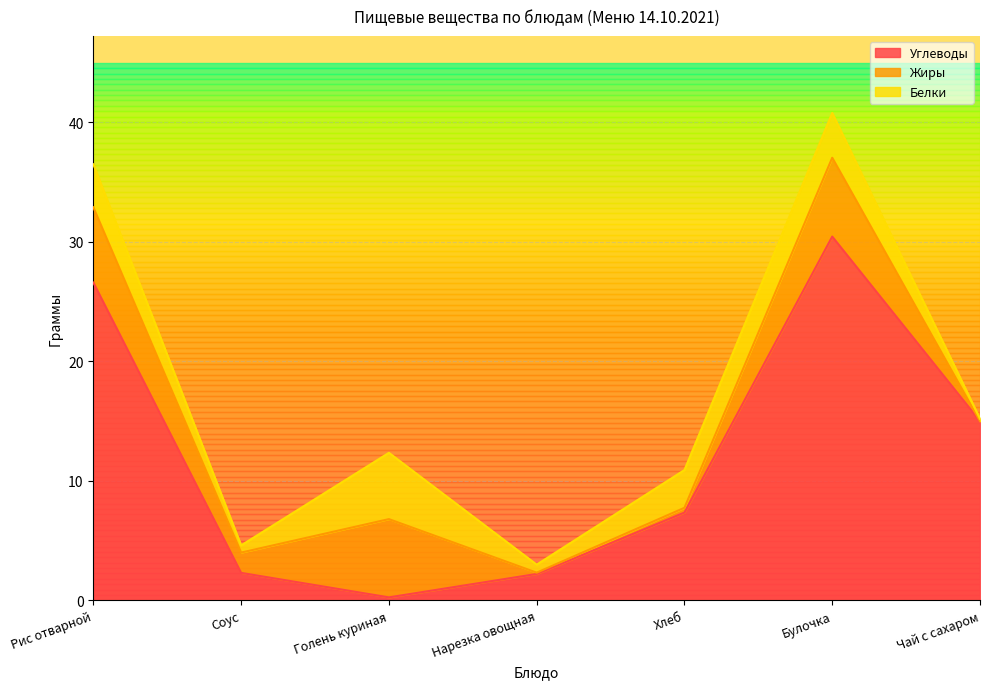

Does the chart have visible grid lines?

Yes